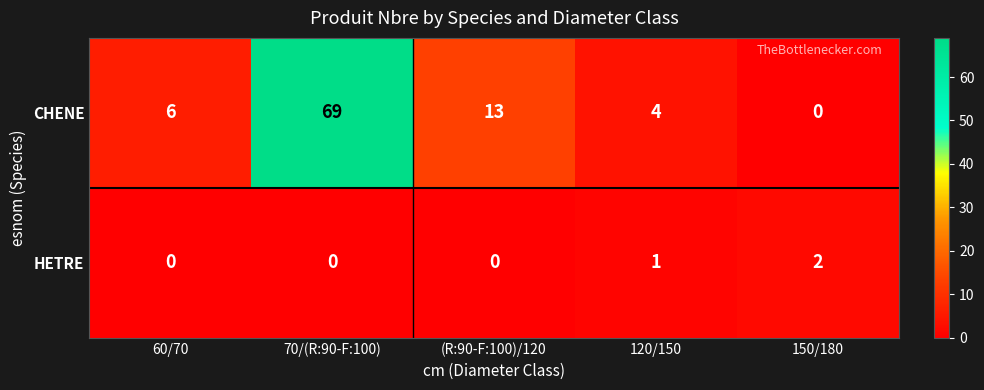

Reading left to right, transcribe all the data shown in this chart.

CHENE: 6	69	13	4	0
HETRE: 0	0	0	1	2